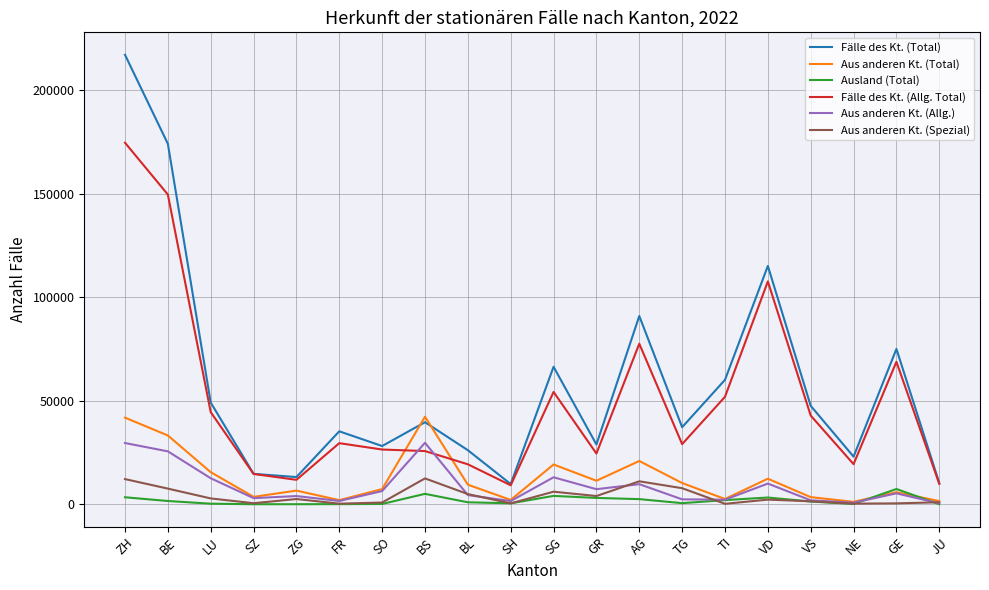

The value of Ausland (Total) at ZH is 3482. True or false?

True